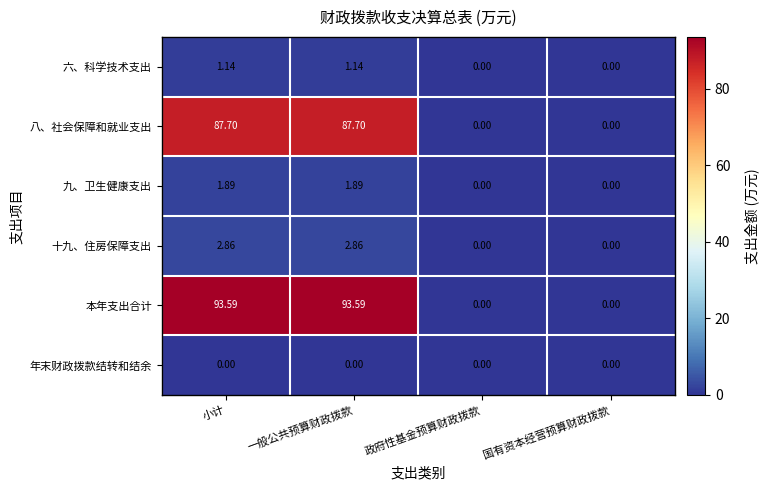

Which series changed the most between 小计 and 国有资本经营预算财政拨款?

本年支出合计